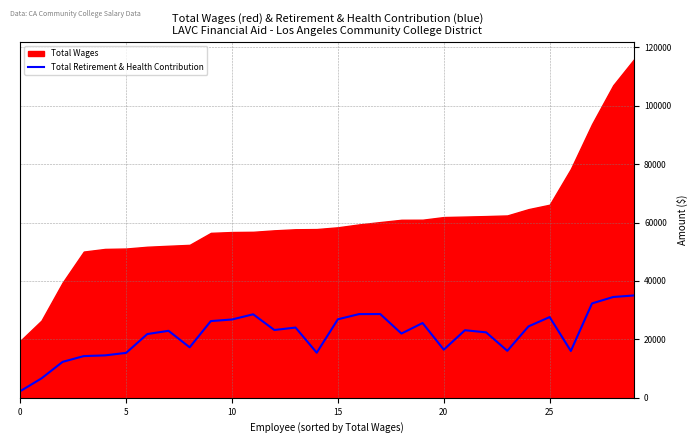

Where is the data nearest to the value 18657?

8